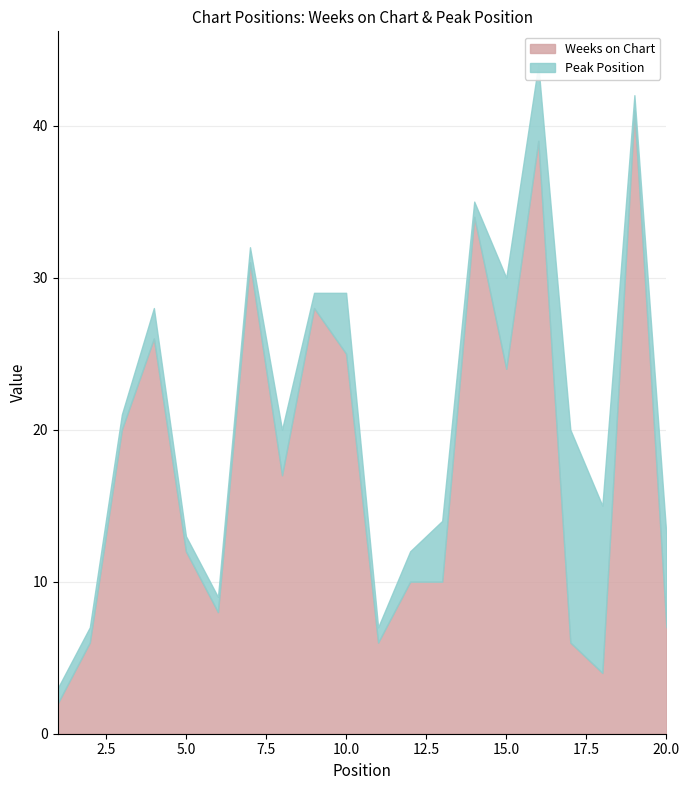

Reading left to right, extract all data points from this chart.

Weeks on Chart: 2	6	20	26	12	8	31	17	28	25	6	10	10	34	24	39	6	4	41	7
Peak Position: 1	1	1	2	1	1	1	3	1	4	1	2	4	1	6	5	14	11	1	6